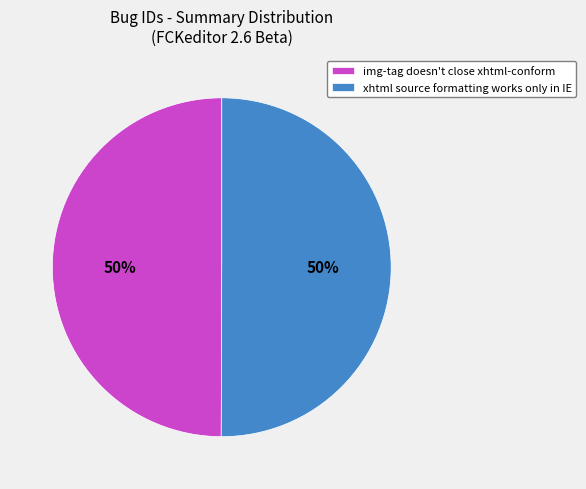

Do img-tag doesn't close xhtml-conform and xhtml source formatting works only in IE together represent more than half of the pie?

Yes